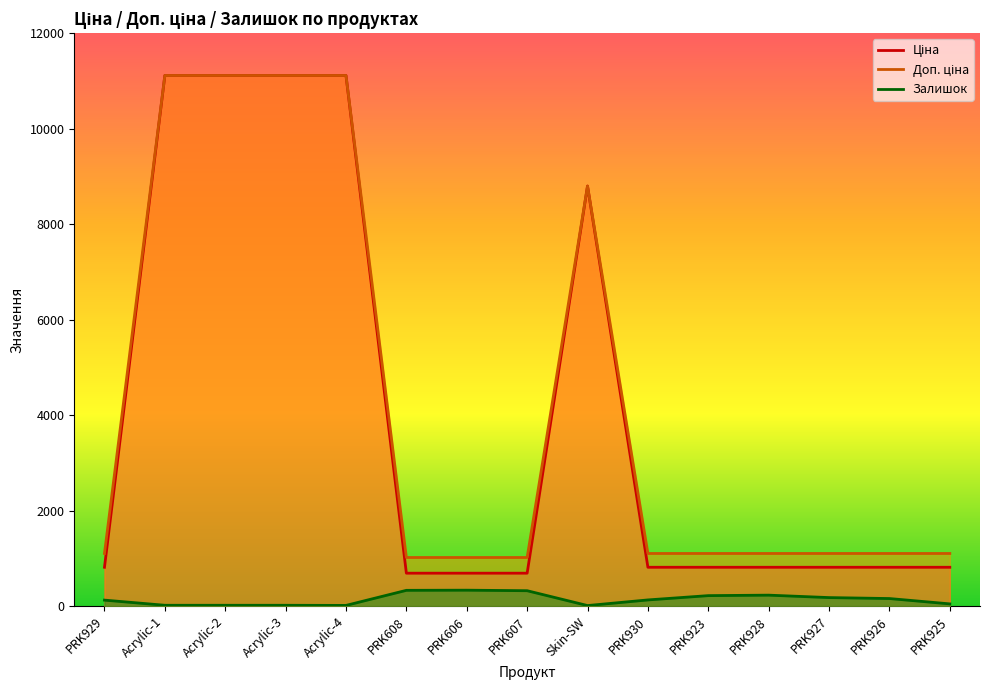

Between Acrylic-4 and Acrylic-3, which is larger?

Acrylic-4